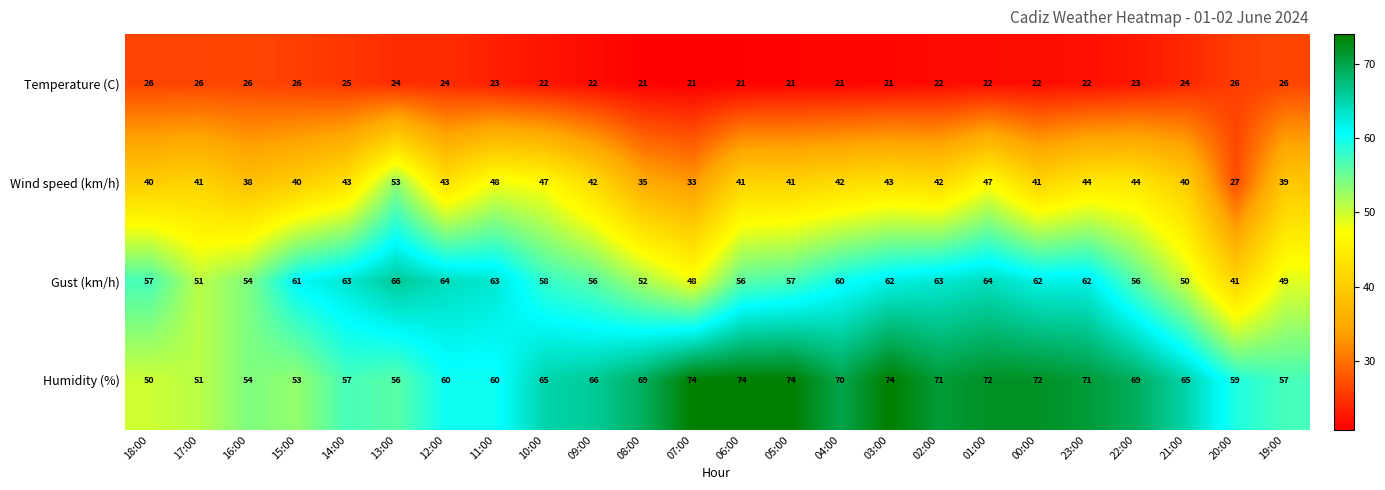

Where does the Wind speed (km/h) series first go above 42?

14:00